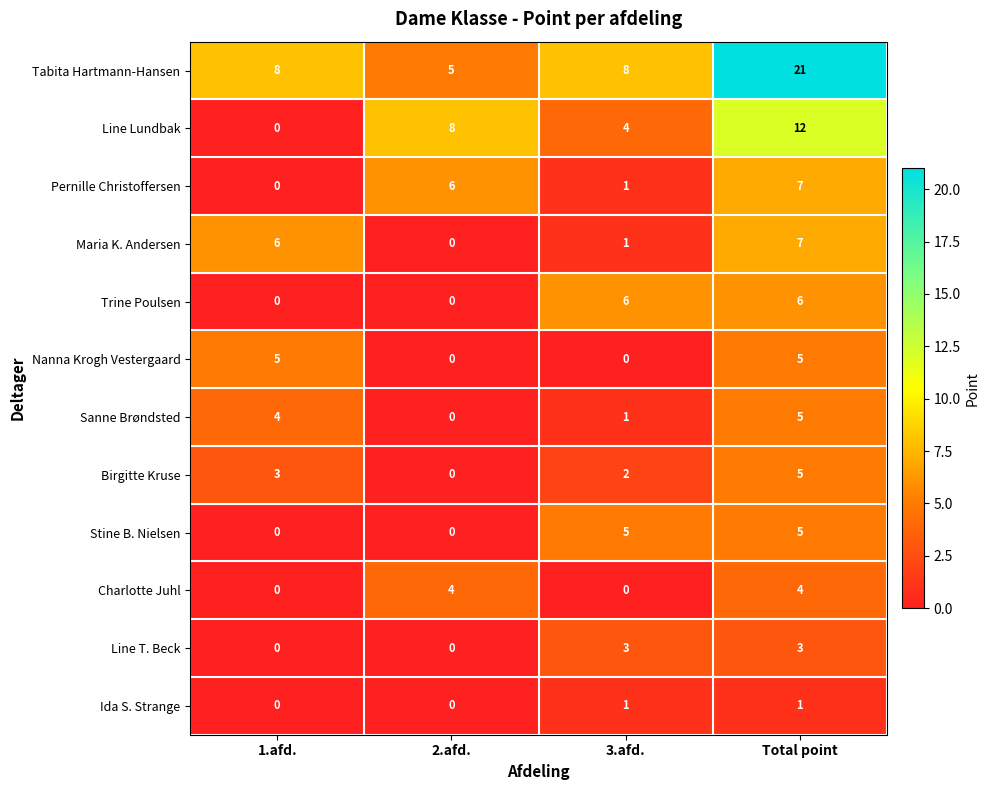

The Charlotte Juhl series shows 5 at Total point. True or false?

False